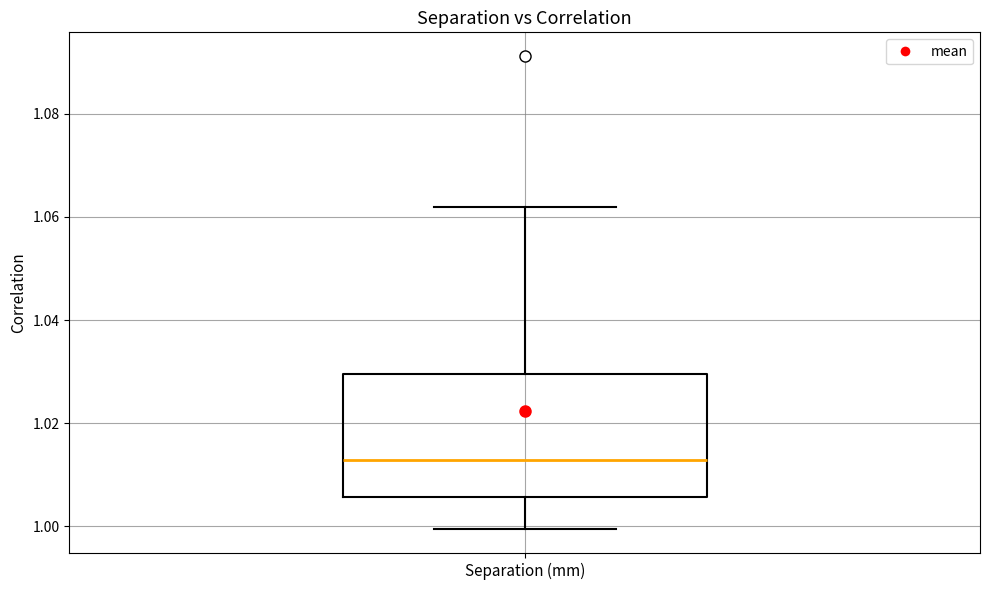

Read this box plot against the y-axis: the position of the median line, the range covered by the box, and the ends of both whiskers. The values are not printed on the chart, so give them approximately, as read against the axis.

median 1.012, box 1.006 to 1.030, whiskers 1.000 to 1.062